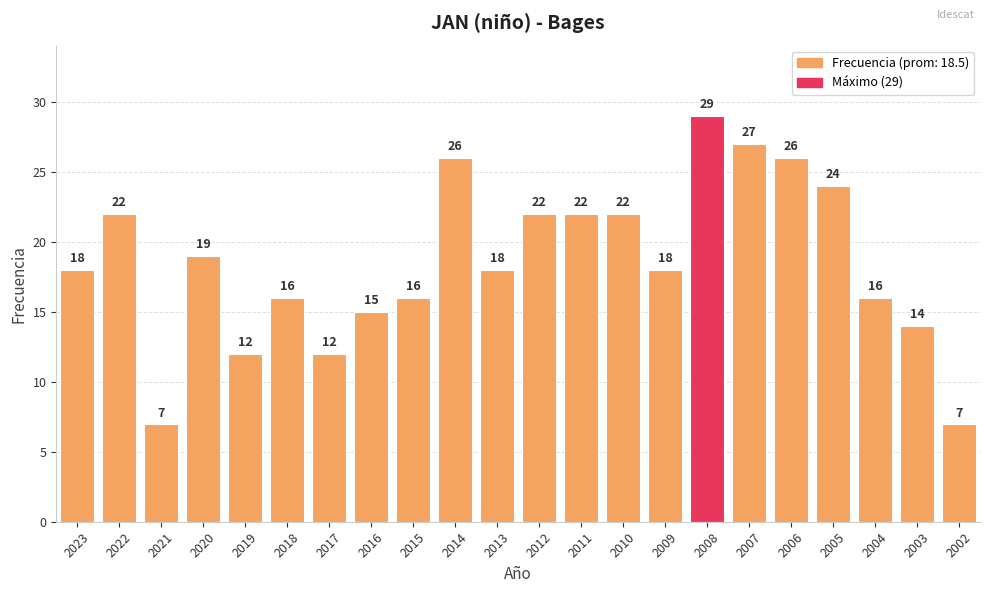

What is the change in value from 2014 to 2009?

-8